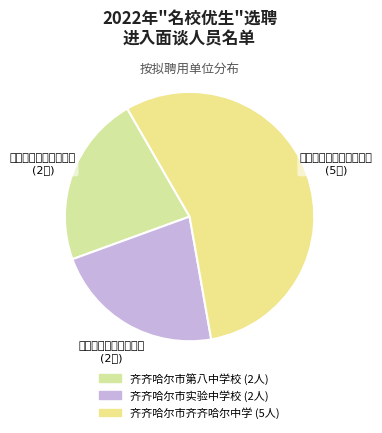

Is it true that 齐齐哈尔市第八中学校 is 22% of the pie?

True